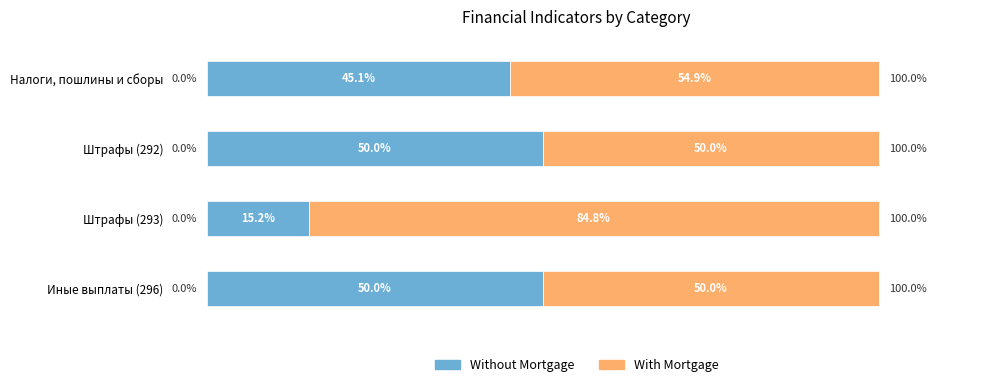

What are all the series names shown in the legend?

Without Mortgage, With Mortgage